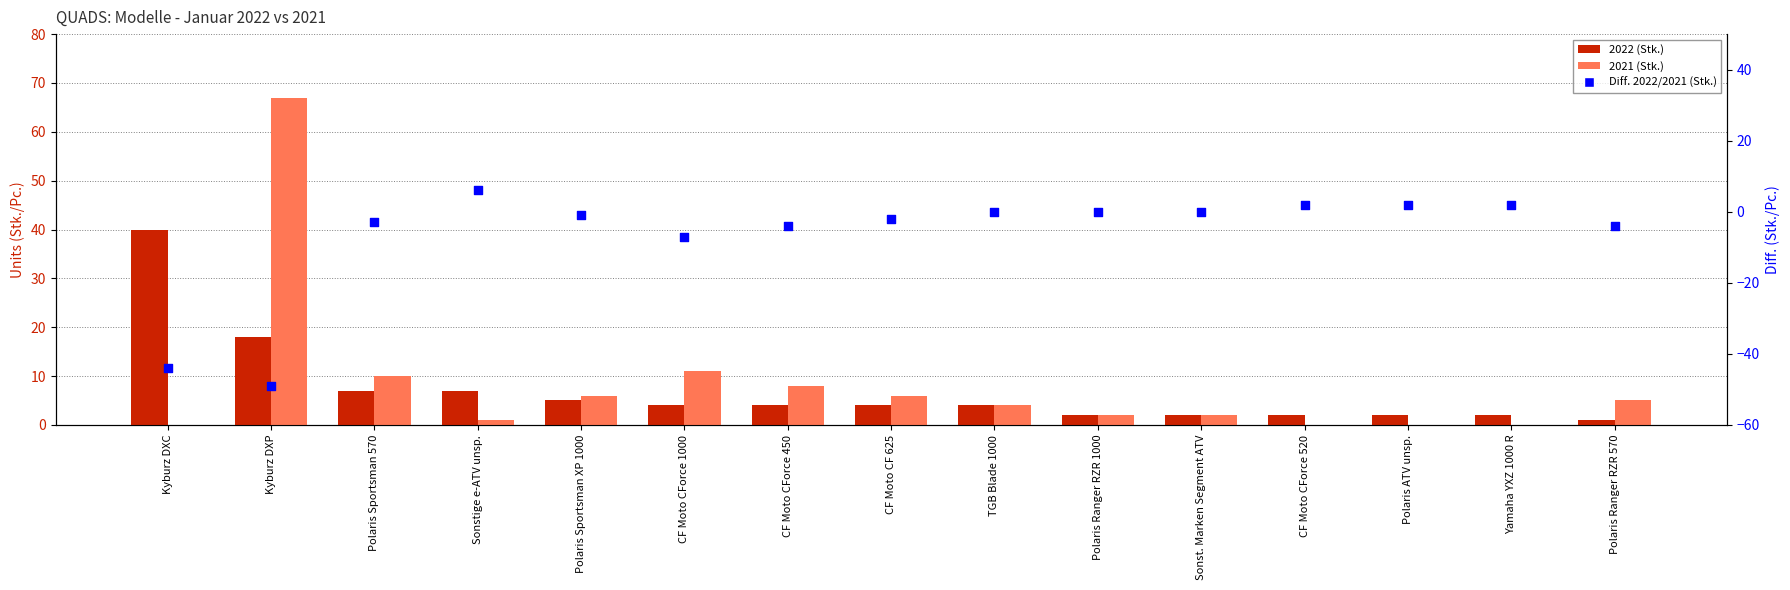

What is the change in value from Kyburz DXC to TGB Blade 1000?

+44